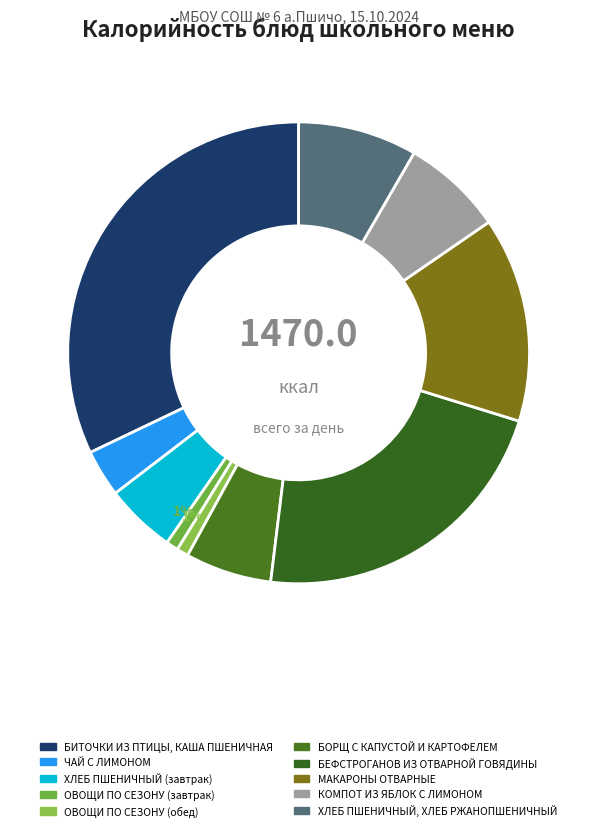

Rank the categories by value from lowest to highest.

ОВОЩИ ПО СЕЗОНУ (обед), ОВОЩИ ПО СЕЗОНУ (завтрак), ЧАЙ С ЛИМОНОМ, ХЛЕБ ПШЕНИЧНЫЙ (завтрак), БОРЩ С КАПУСТОЙ И КАРТОФЕЛЕМ, КОМПОТ ИЗ ЯБЛОК С ЛИМОНОМ, ХЛЕБ ПШЕНИЧНЫЙ, ХЛЕБ РЖАНОПШЕНИЧНЫЙ, МАКАРОНЫ ОТВАРНЫЕ, БЕФСТРОГАНОВ ИЗ ОТВАРНОЙ ГОВЯДИНЫ, БИТОЧКИ ИЗ ПТИЦЫ, КАША ПШЕНИЧНАЯ